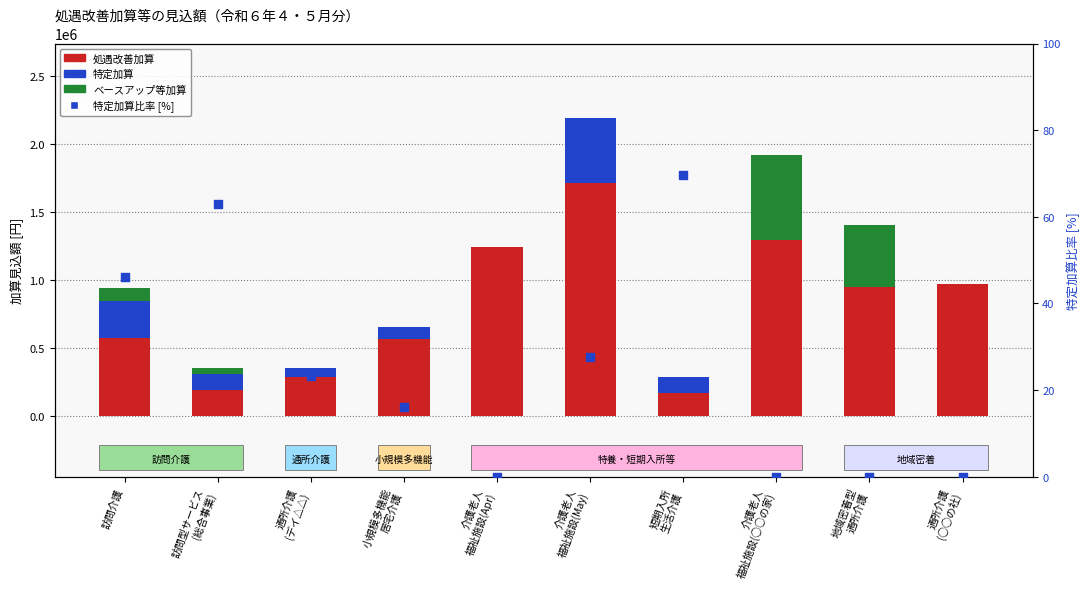

Which series has the largest total across all categories?

処遇改善加算